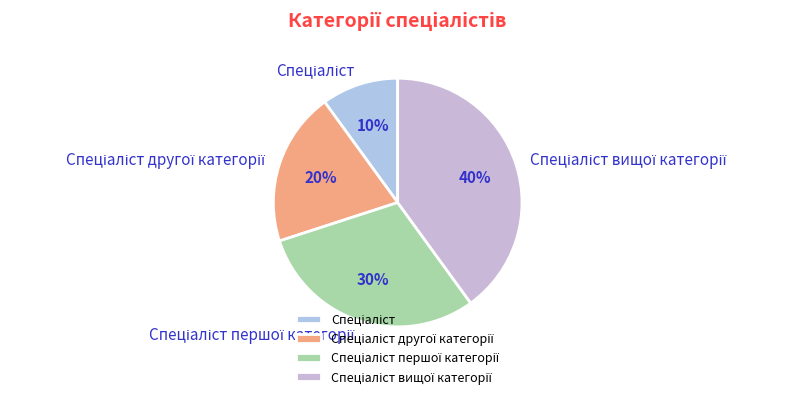

To the nearest percent, what is the average slice percentage?

25%